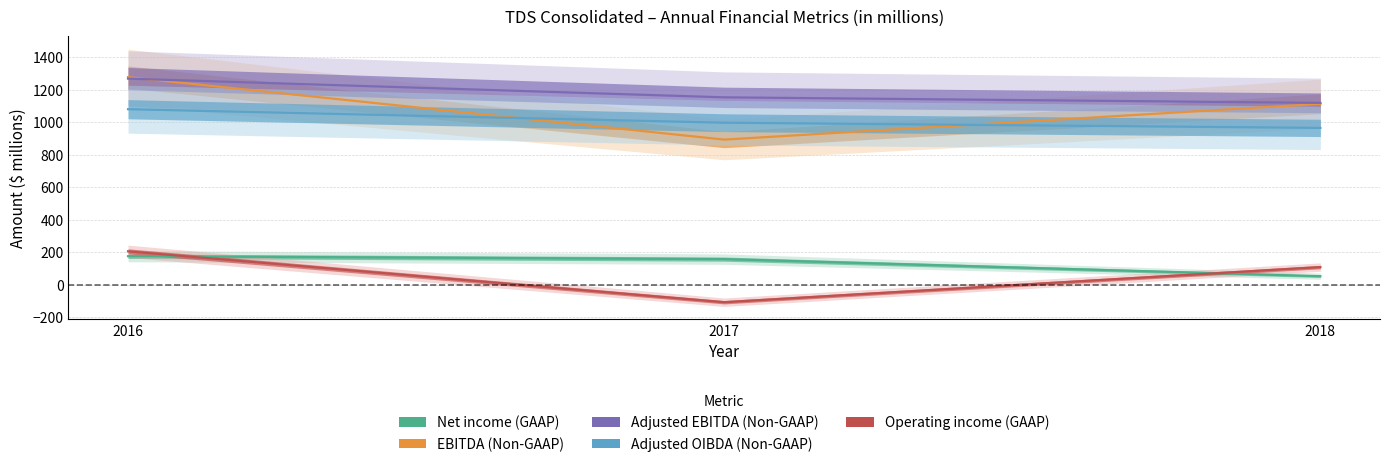

What is the minimum value shown in the chart?

-108